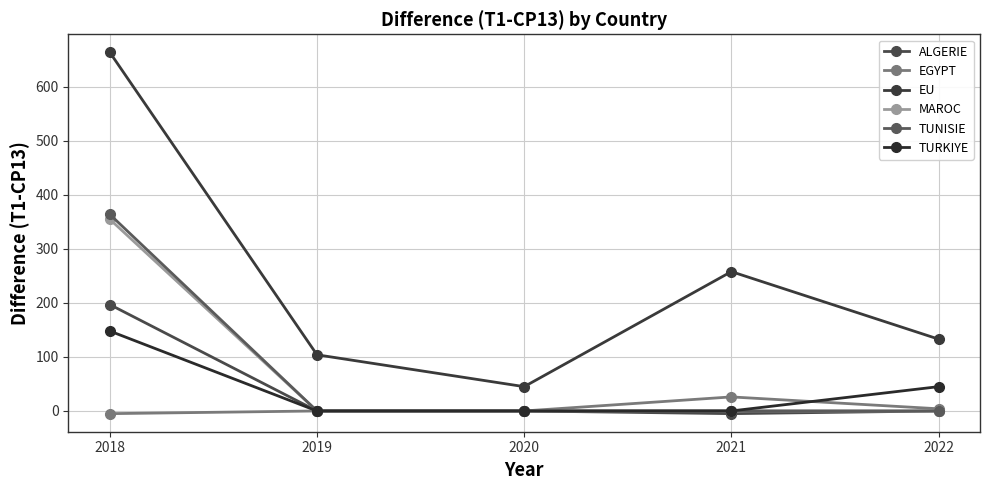

Reading left to right, extract all data points from this chart.

ALGERIE: 197	0	0	-5	0
EGYPT: -5	0	0	26	4
EU: 664	104	45	258	133
MAROC: 355	0	0	0	0
TUNISIE: 364	0	0	0	0
TURKIYE: 148	0	0	0	45